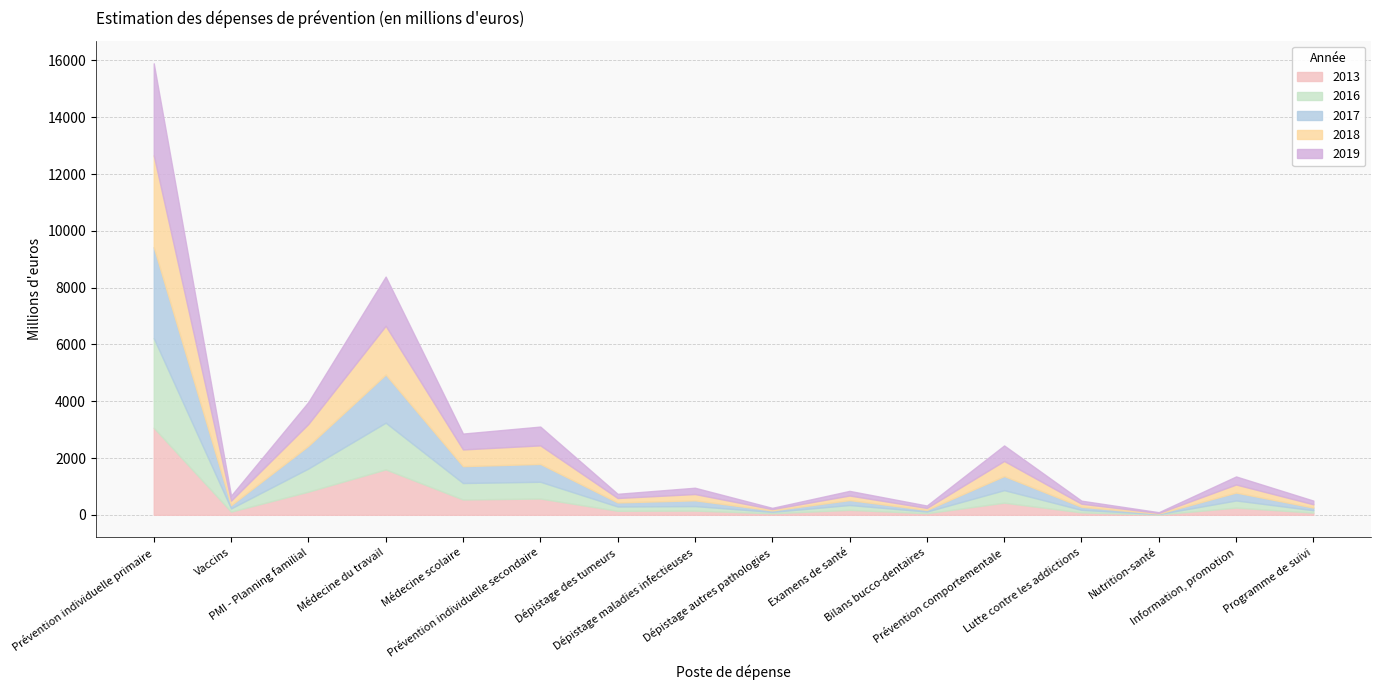

How many lines are shown in the chart?

5